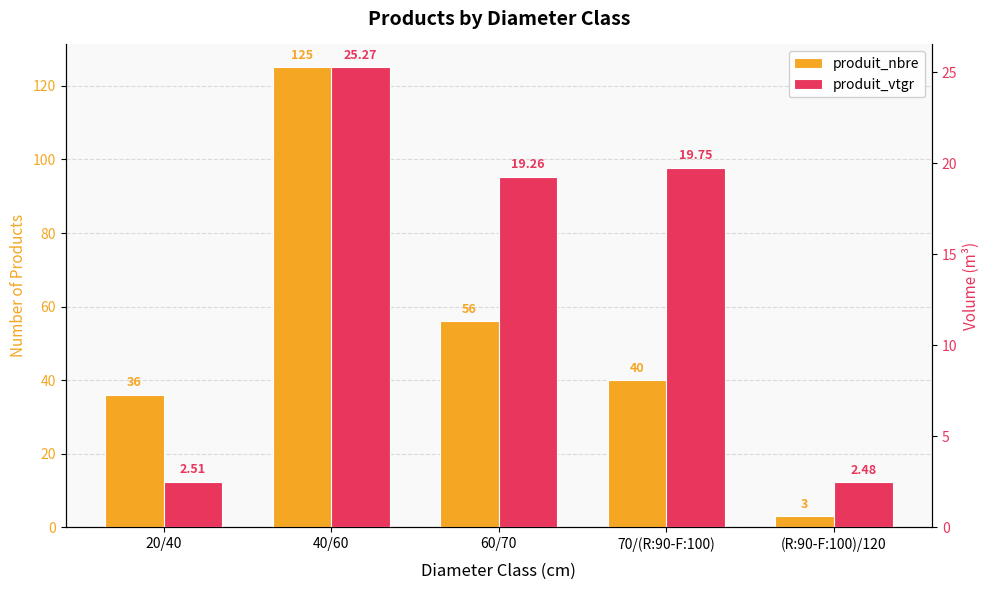

At which label is produit_vtgr closest to 13?

60/70